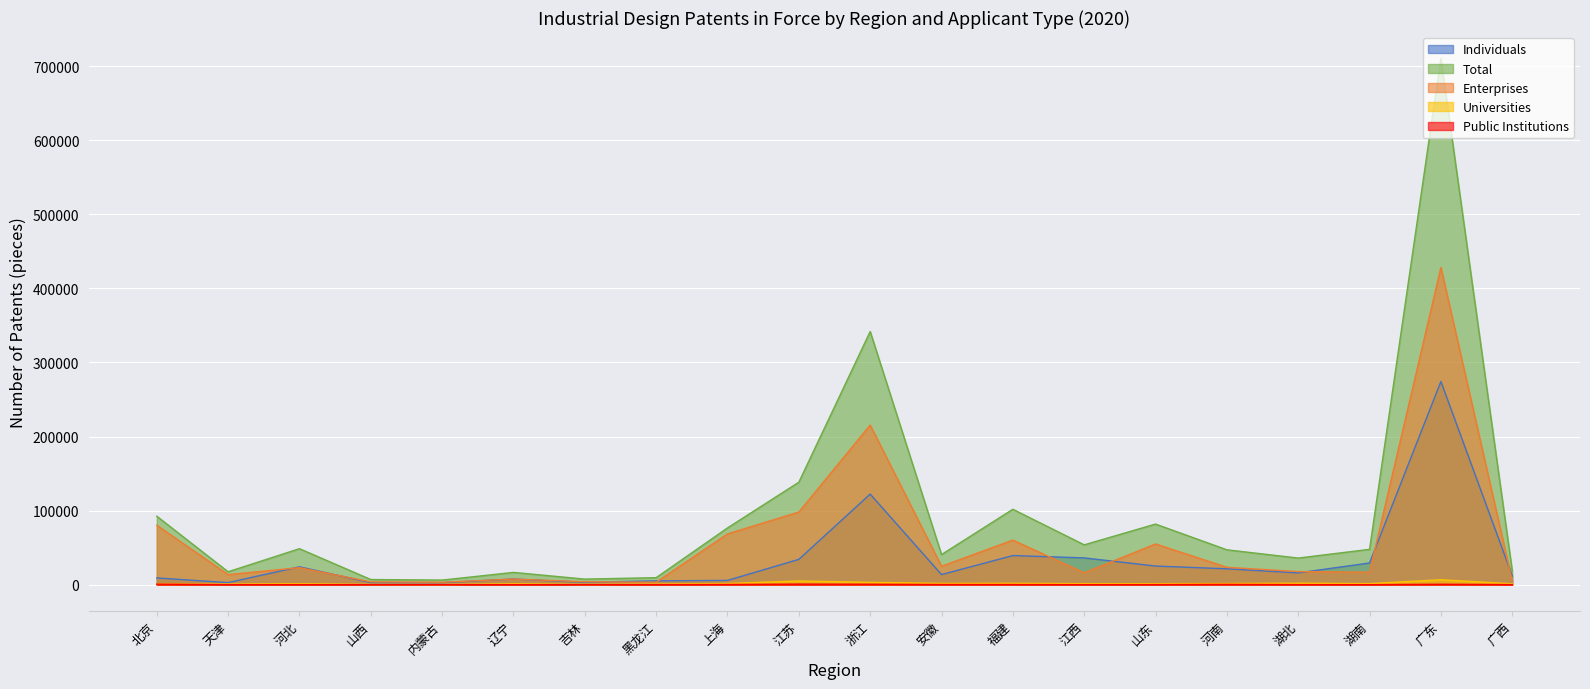

Is the value of Enterprises at 安徽 greater than the value of Total at 吉林?

Yes